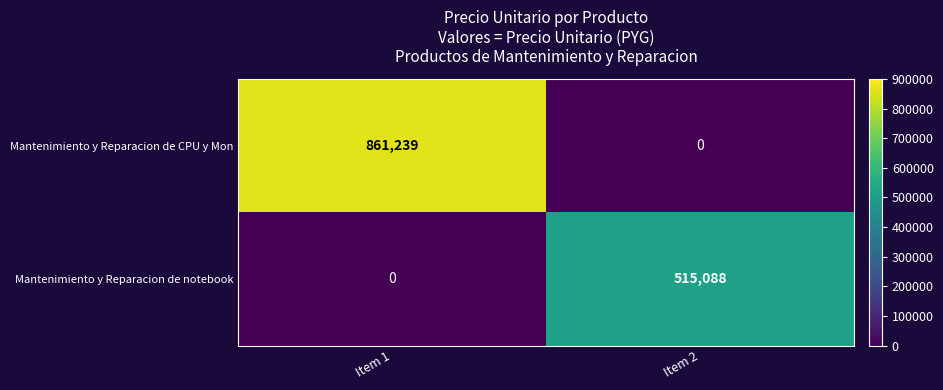

The value of Mantenimiento y Reparacion de notebook at Item 2 is 515088. True or false?

True